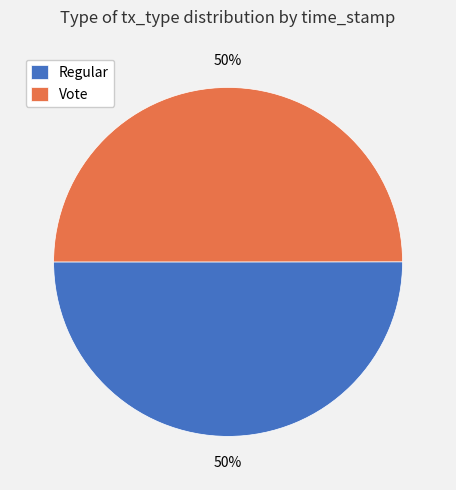

True or false: Regular accounts for 50% of the total.

True